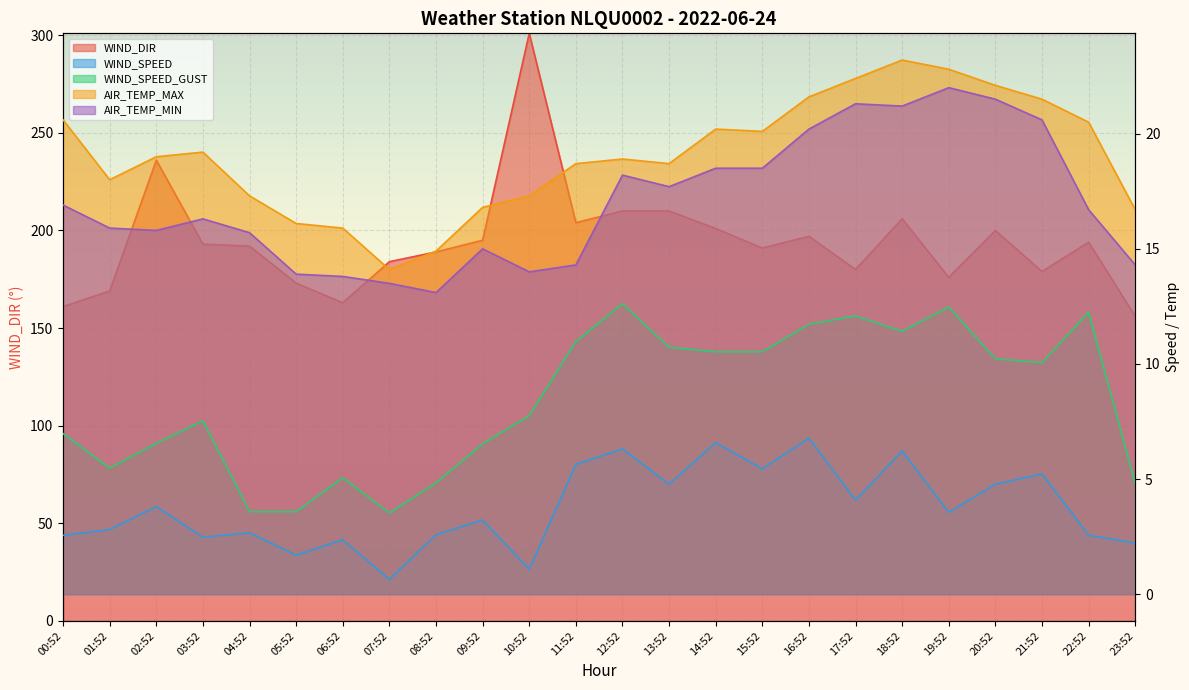

True or false: WIND_SPEED_GUST and WIND_SPEED intersect in this chart.

False